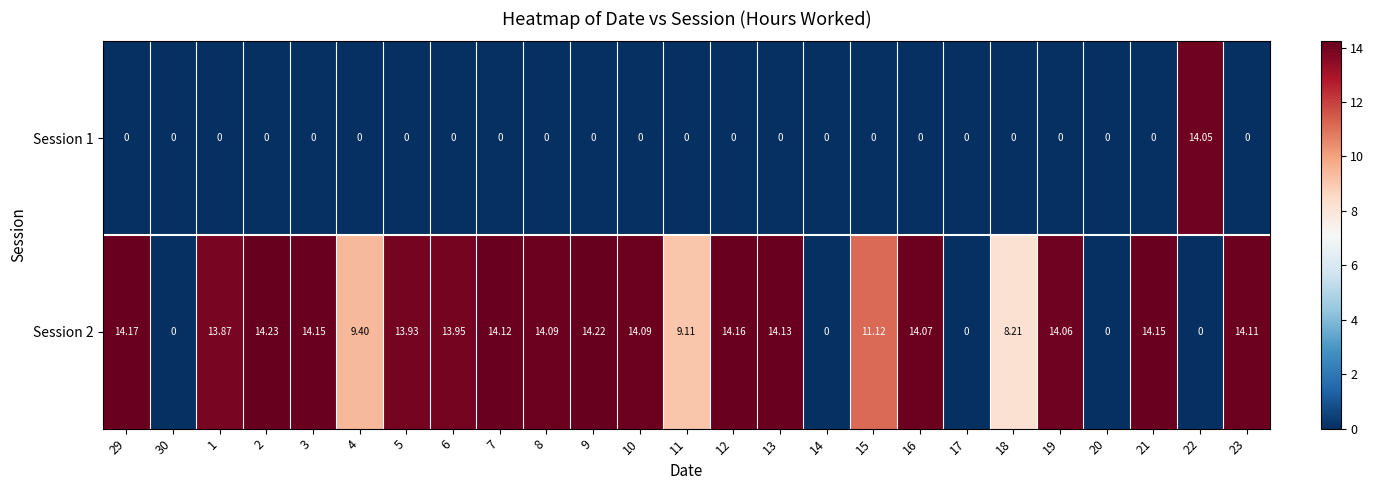

Count the number of data series in this chart.

2